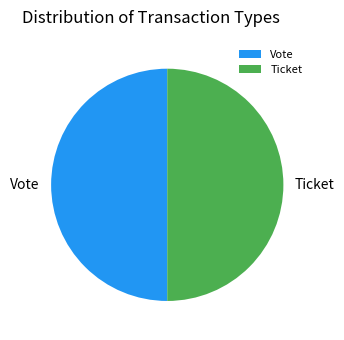

What is the ratio of the value at Vote to the value at Ticket?

1.0